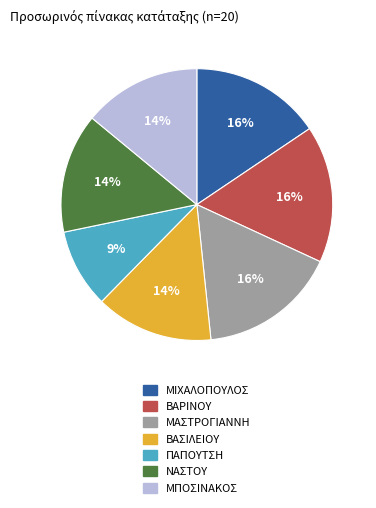

Is there a majority slice in this chart?

No